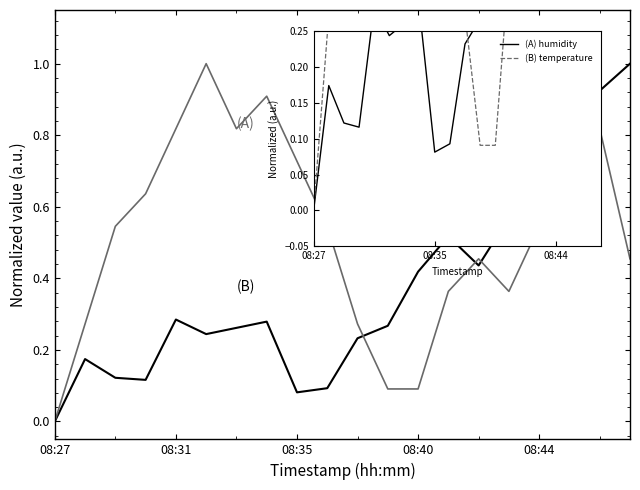

Reading right to left, what are all the values shown in this chart?

(B) humidity: 1.0	0.9	0.8	0.6	0.6	0.4	0.5	0.4	0.3	0.2	0.1	0.1	0.3	0.3	0.2	0.3	0.1	0.1	0.2	0.0
(A) temperature: 0.5	0.8	0.8	0.5	0.4	0.5	0.4	0.1	0.1	0.3	0.5	0.7	0.9	0.8	1.0	0.8	0.6	0.5	0.3	0.0